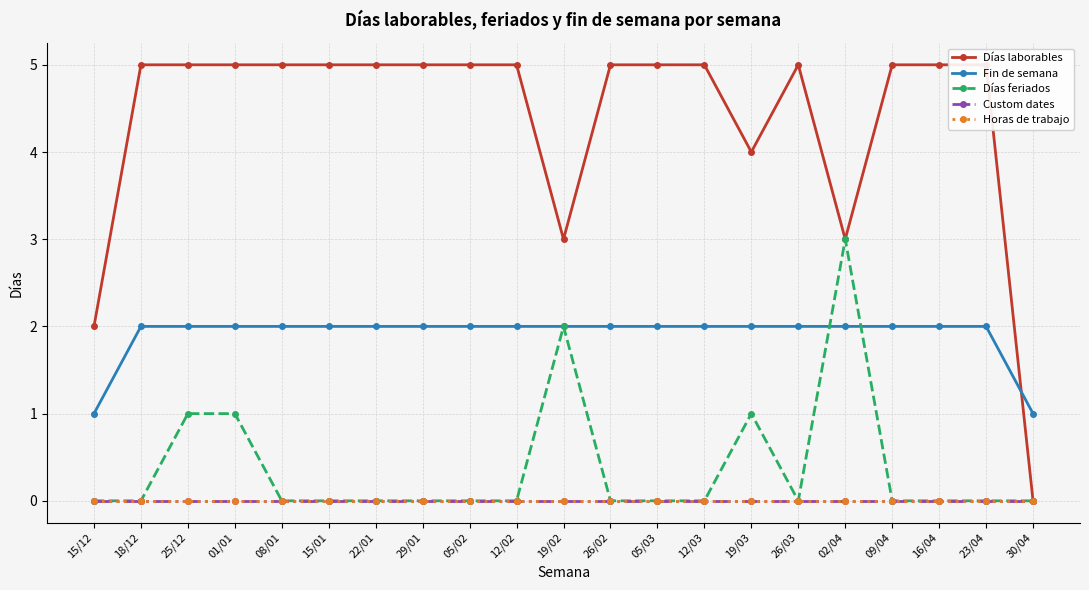

Between 12/03 and 26/03, which series saw the biggest shift?

Días laborables